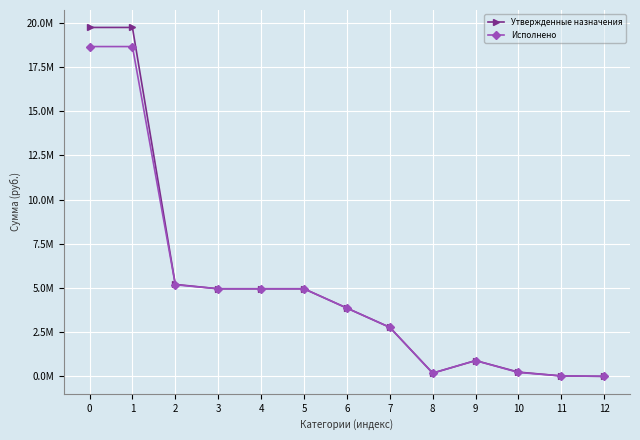

What is the average value of the Утвержденные назначения series?

5198366.9